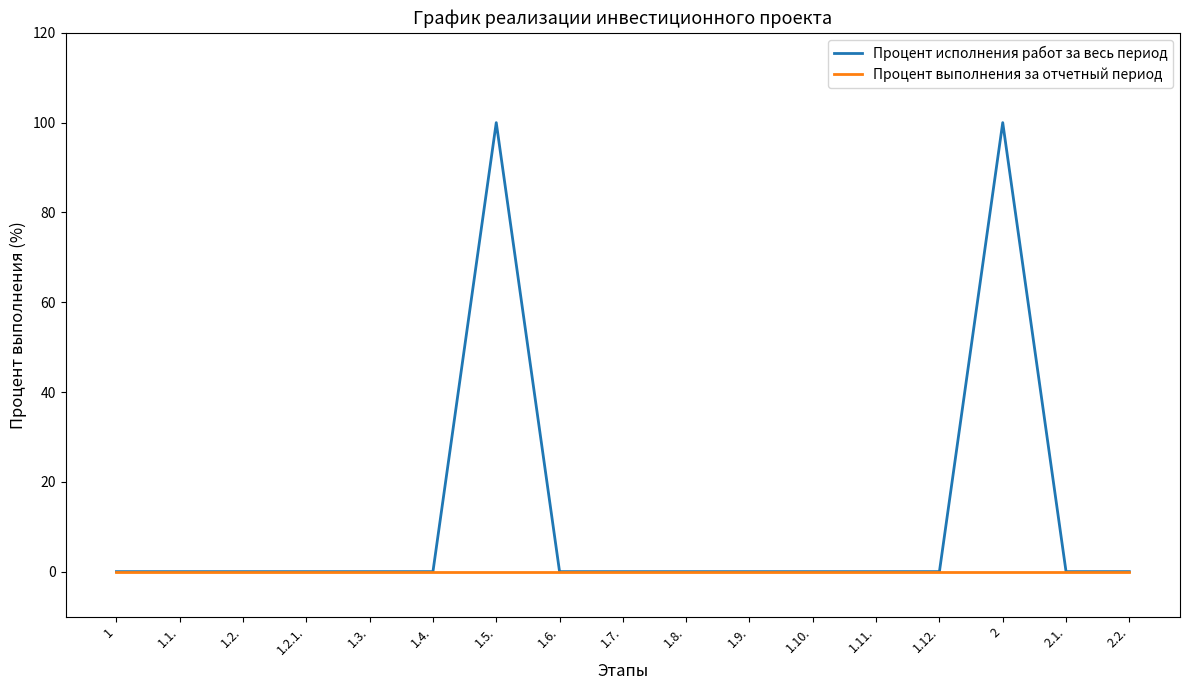

Rank the series by their average value, from lowest to highest.

Процент выполнения за отчетный период, Процент исполнения работ за весь период